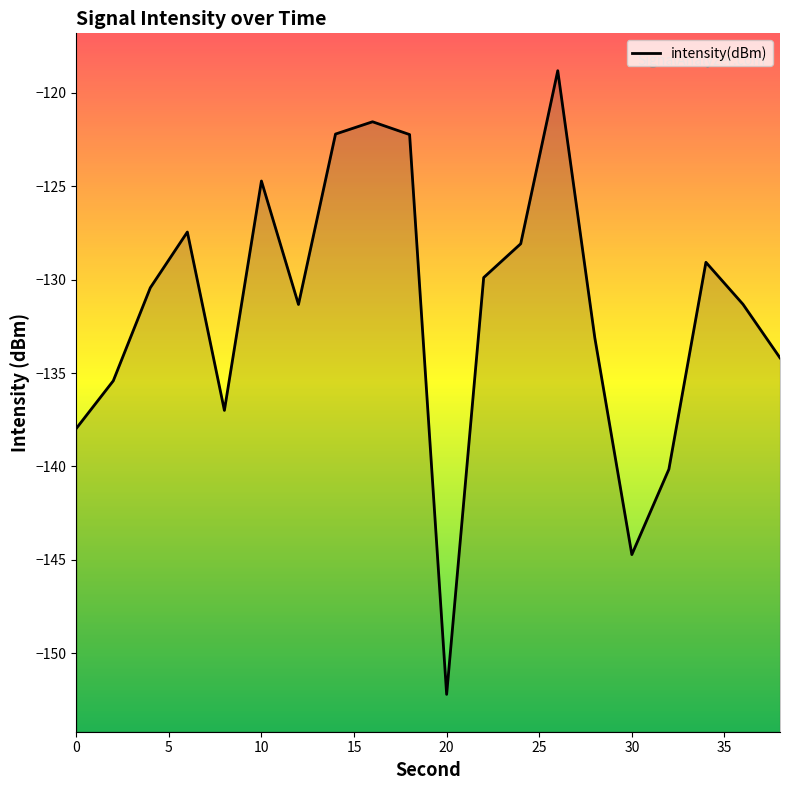

Is it true that the value at 10 is -72.6?

False